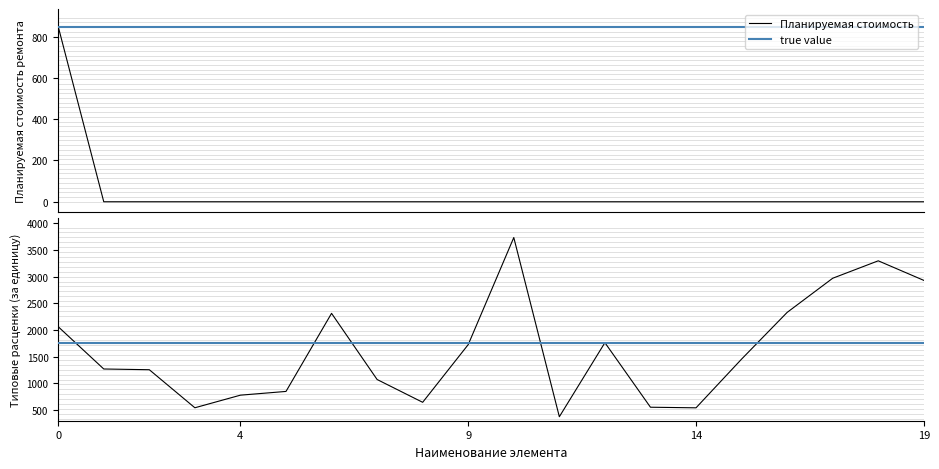

What is the highest value of the Планируемая стоимость series?

848.8